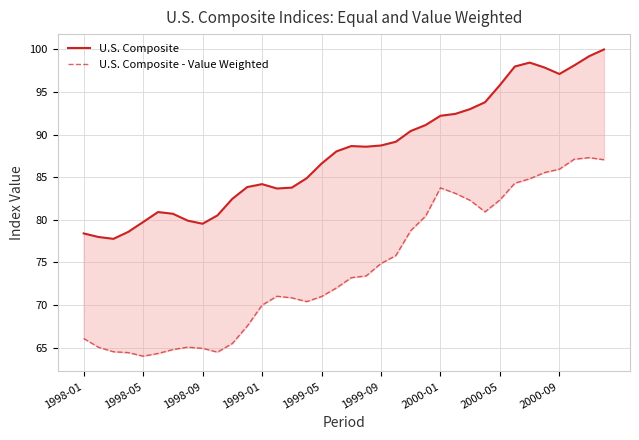

How many lines are shown in the chart?

2